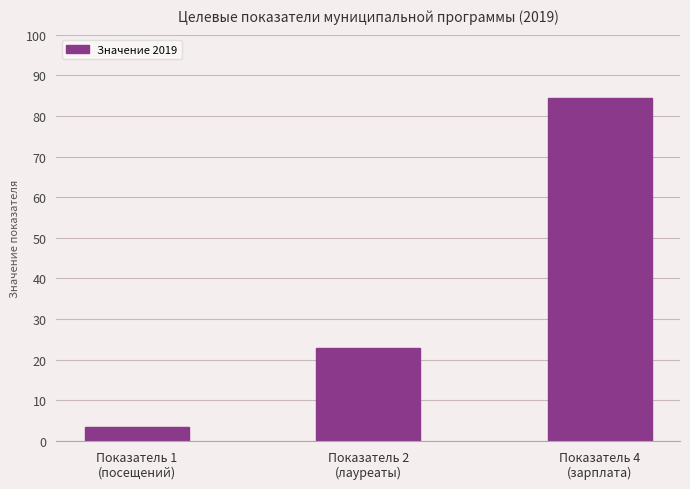

The value at Показатель 2
(лауреаты) is 33.0. True or false?

False